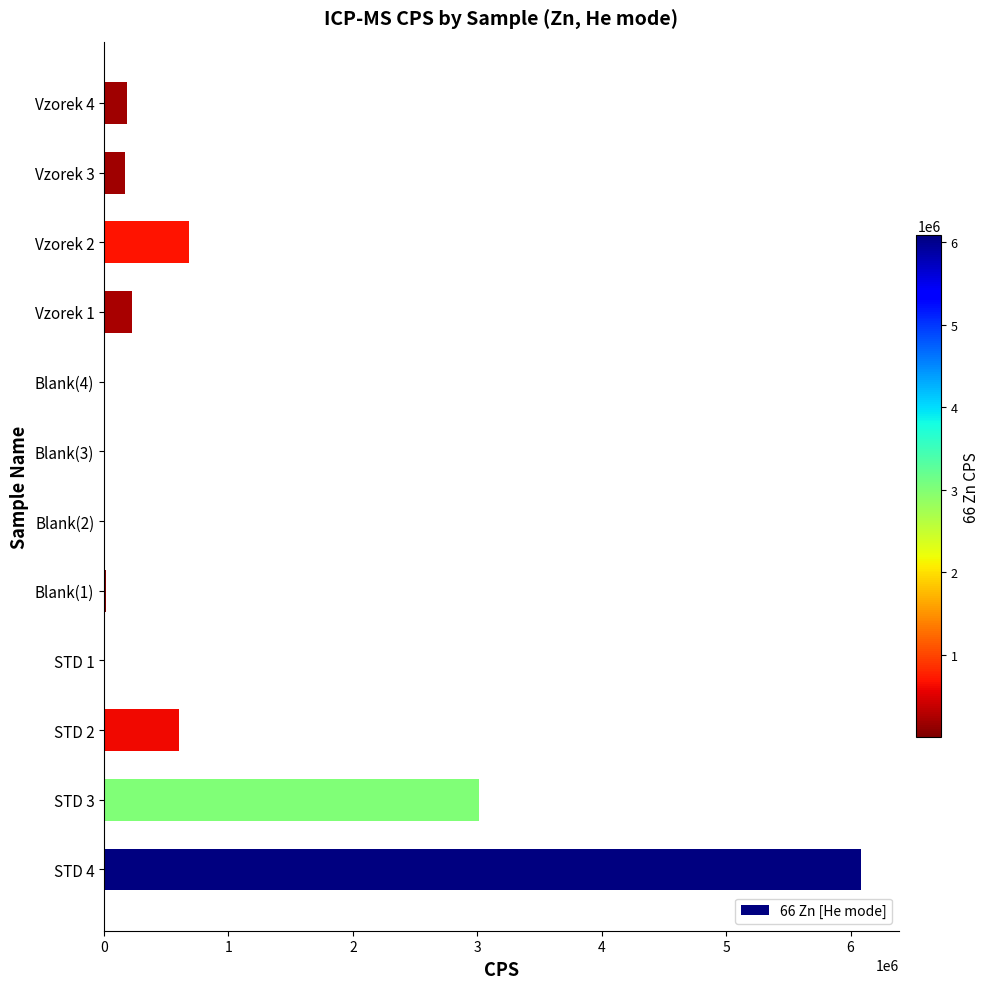

What is the sum of all values?

11001890.7